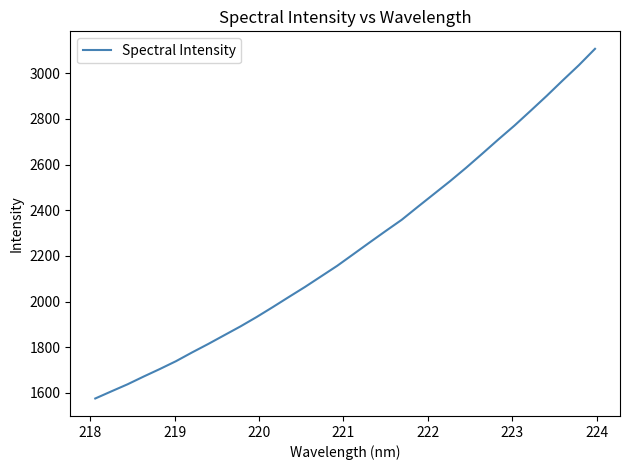

What is the smallest value displayed?

1575.5